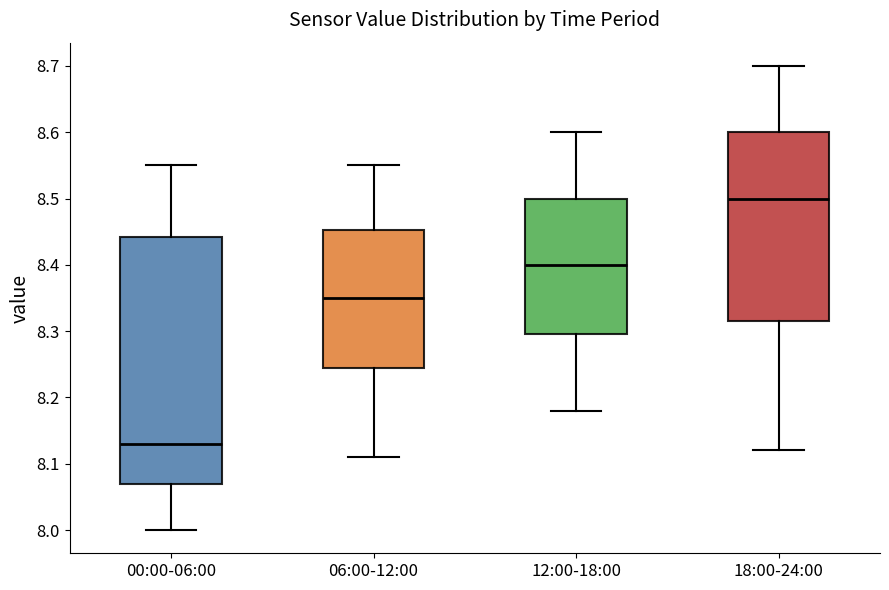

Which box's median line is the highest?

18:00-24:00